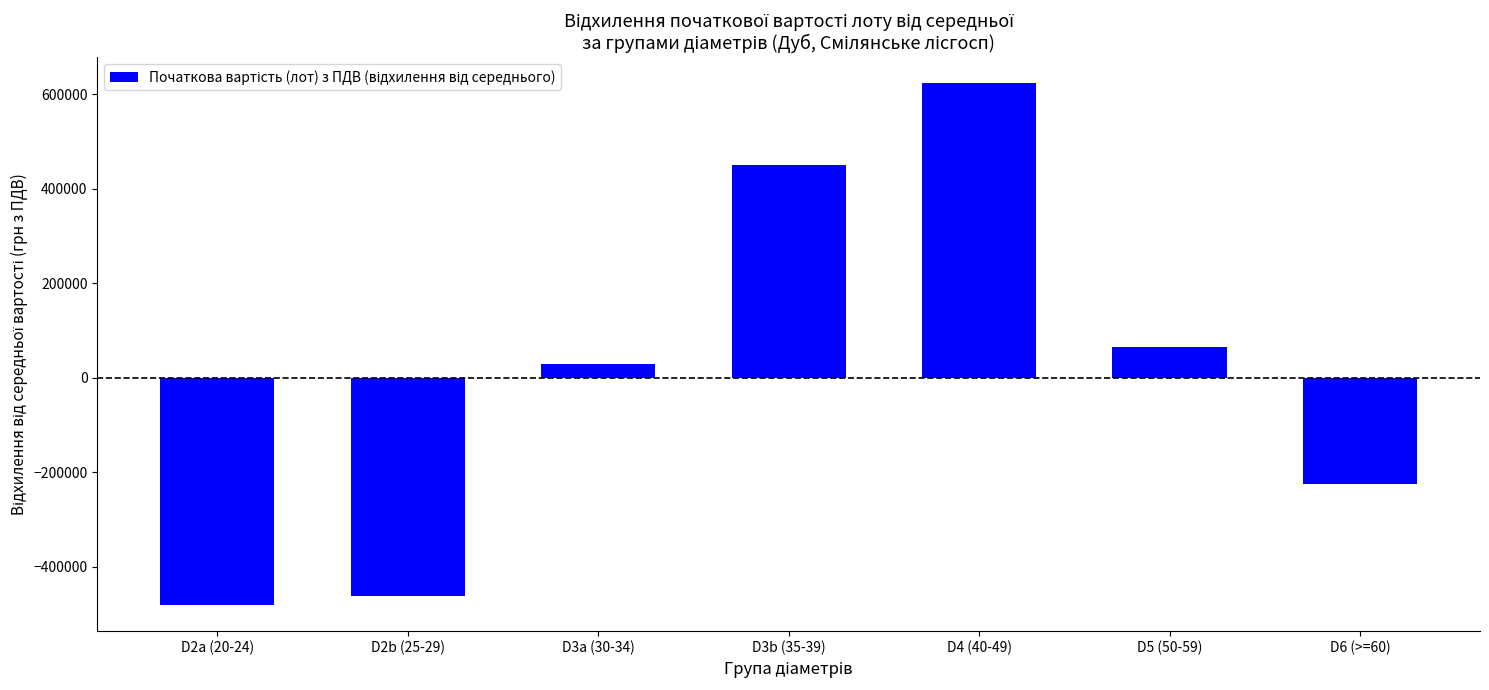

Rank the categories by value from highest to lowest.

D4 (40-49), D3b (35-39), D5 (50-59), D3a (30-34), D6 (>=60), D2b (25-29), D2a (20-24)